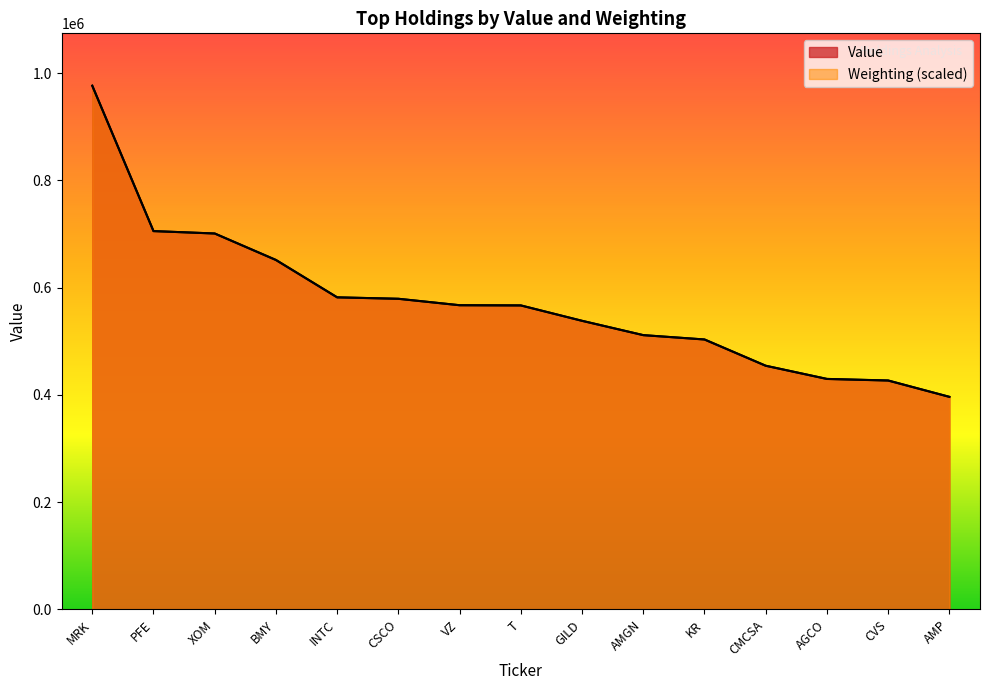

True or false: Value has a value of 634543.9 at AGCO.

False